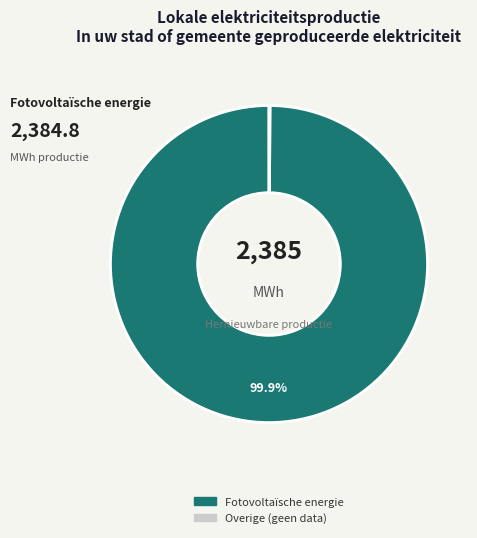

Is there a majority slice in this chart?

Yes